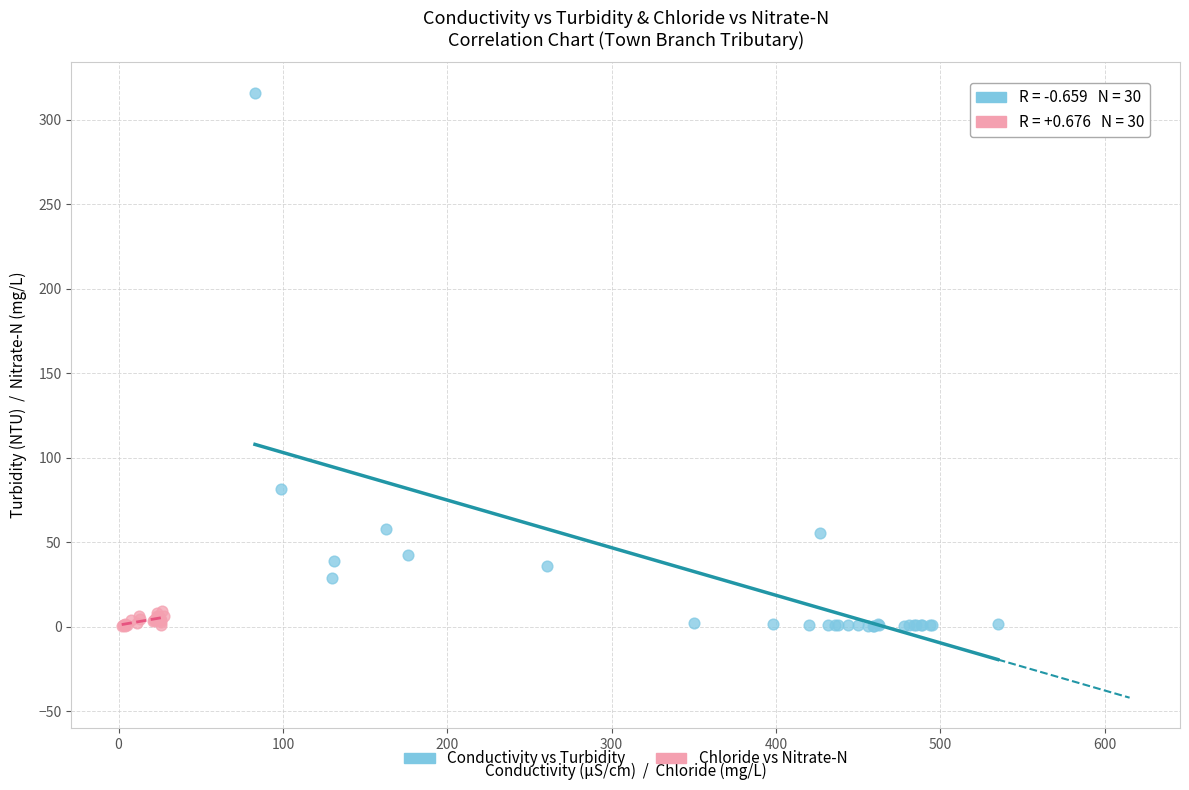

Which series has the widest spread of Y values?

Conductivity vs Turbidity